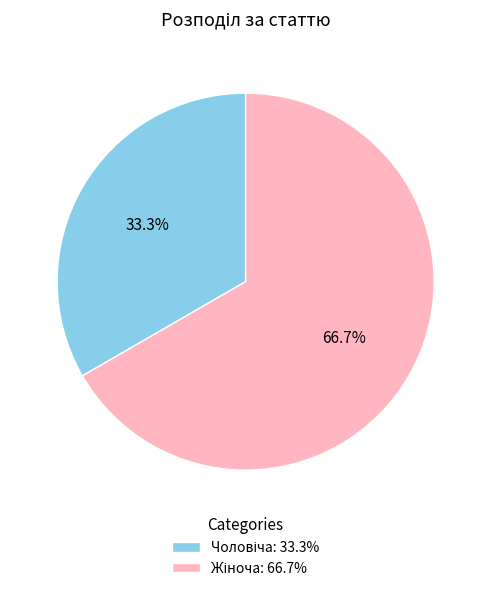

Does any single category account for the majority?

Yes